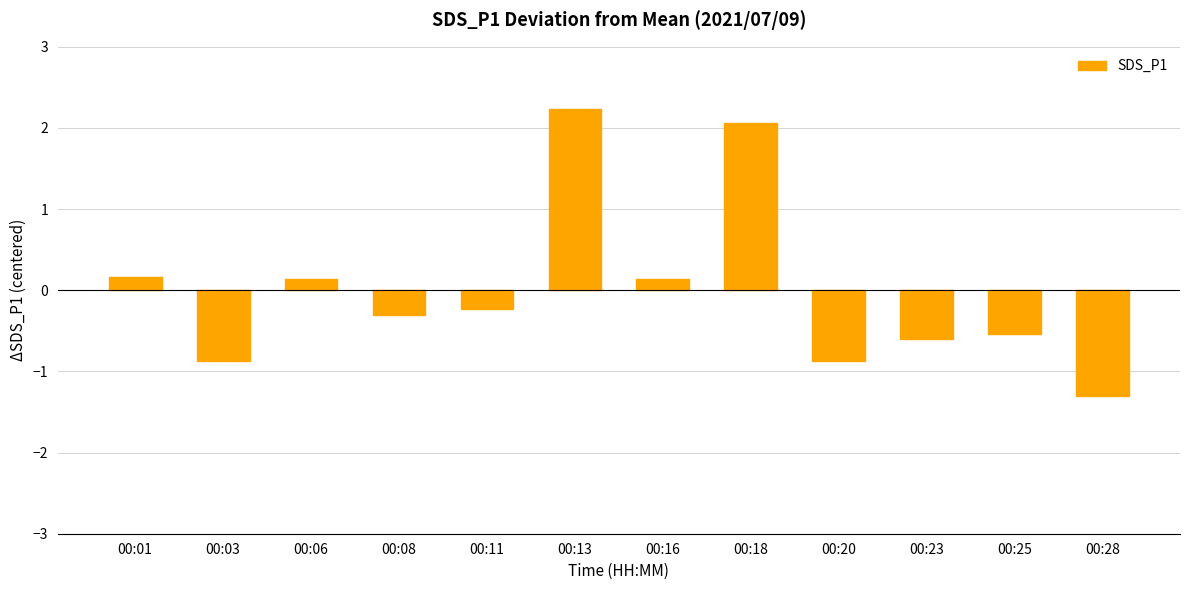

At which label does the data first exceed 0?

00:01